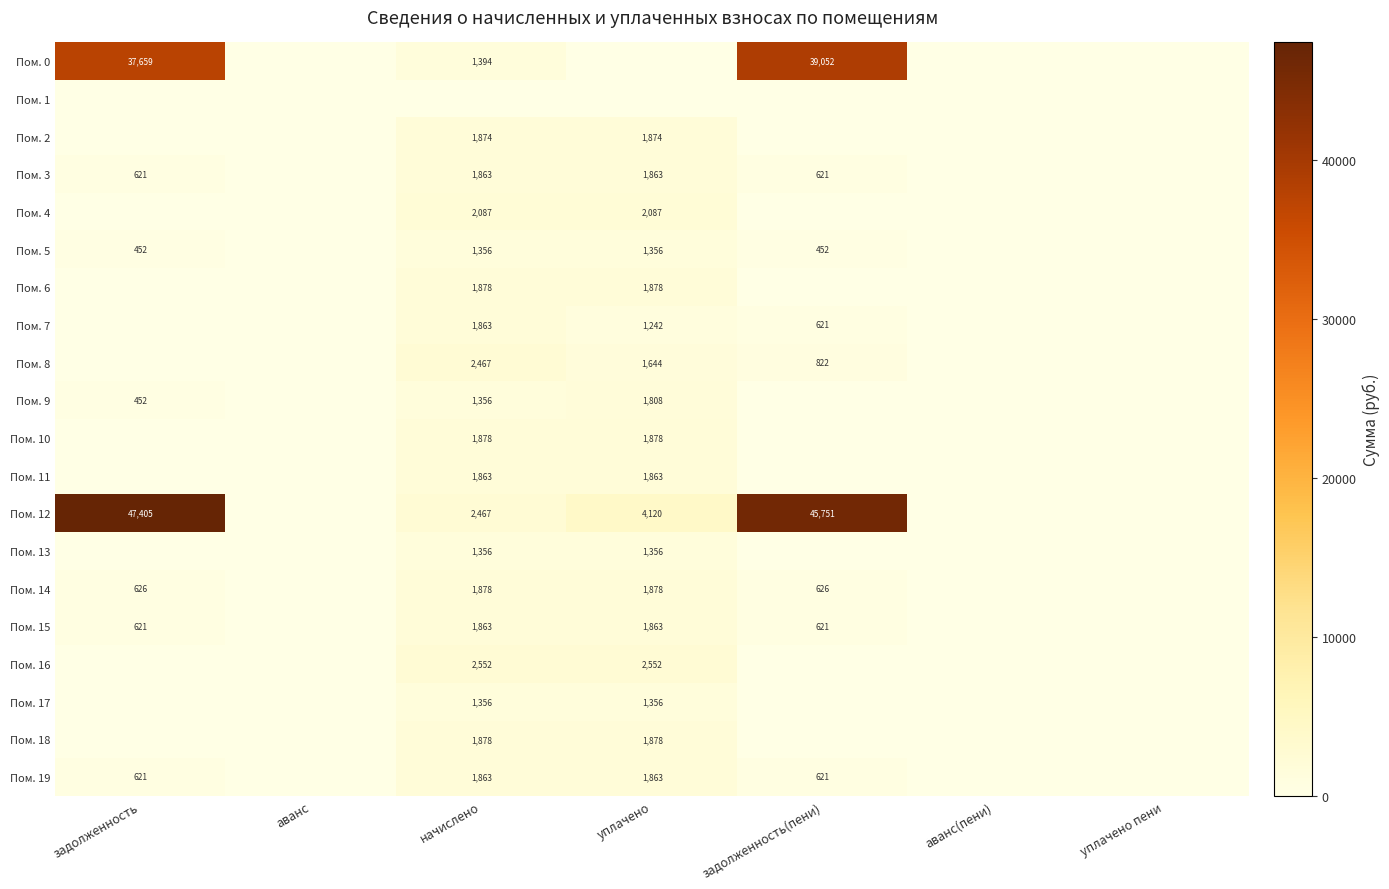

Is it true that Пом. 19 equals 1863 at уплачено?

True